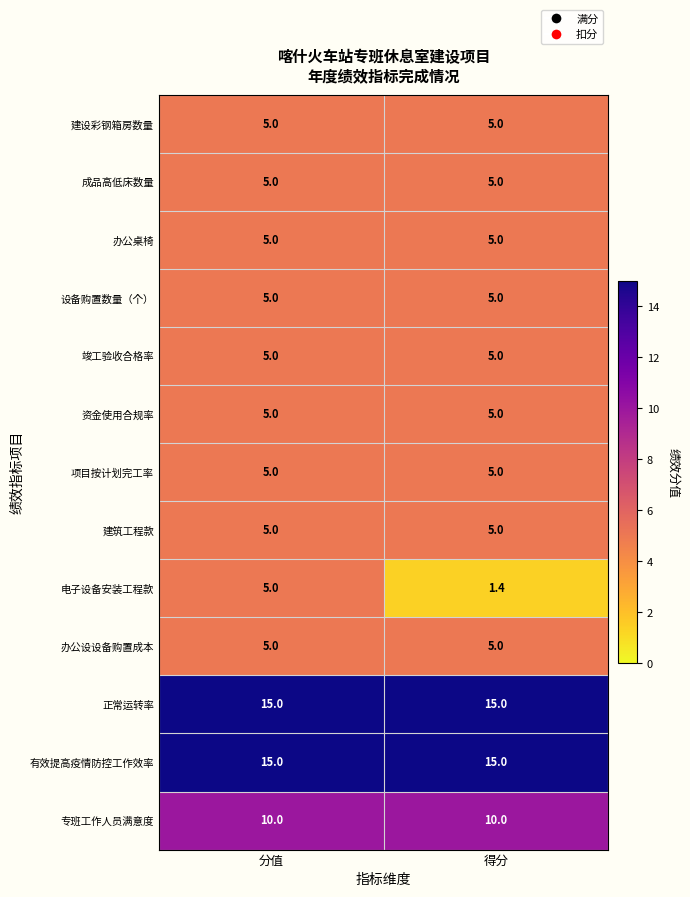

Reading left to right, list all the values displayed in this chart.

建设彩钢箱房数量: 5.0	5.0
成品高低床数量: 5.0	5.0
办公桌椅: 5.0	5.0
设备购置数量（个）: 5.0	5.0
竣工验收合格率: 5.0	5.0
资金使用合规率: 5.0	5.0
项目按计划完工率: 5.0	5.0
建筑工程款: 5.0	5.0
电子设备安装工程款: 5.0	1.4
办公设设备购置成本: 5.0	5.0
正常运转率: 15.0	15.0
有效提高疫情防控工作效率: 15.0	15.0
专班工作人员满意度: 10.0	10.0